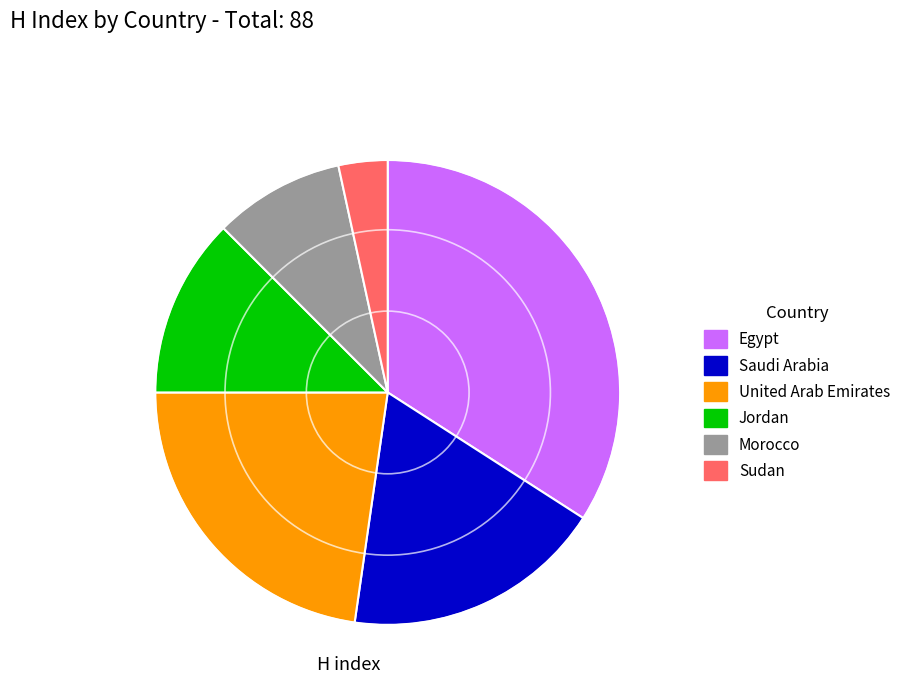

Which has a higher value, Saudi Arabia or Morocco?

Saudi Arabia